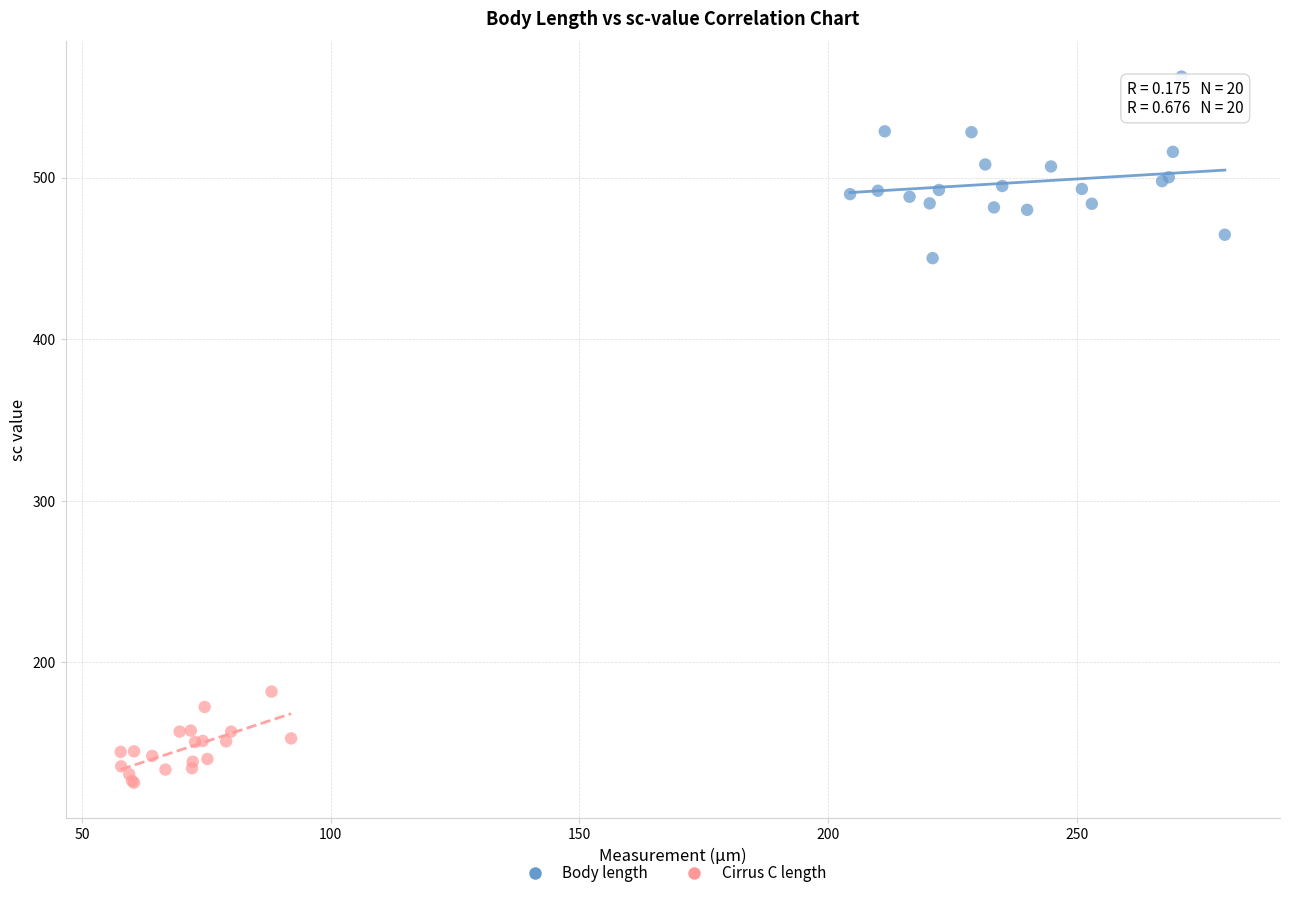

Which series reaches the maximum Y coordinate?

Body length